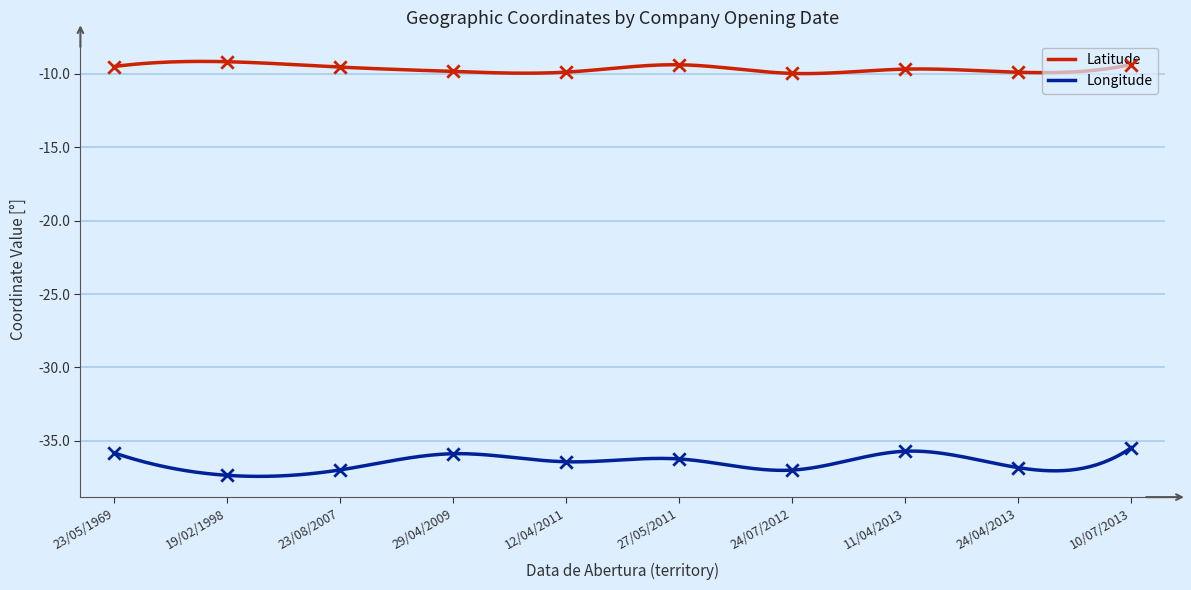

What is the total value across all series at 29/04/2009?

-45.7